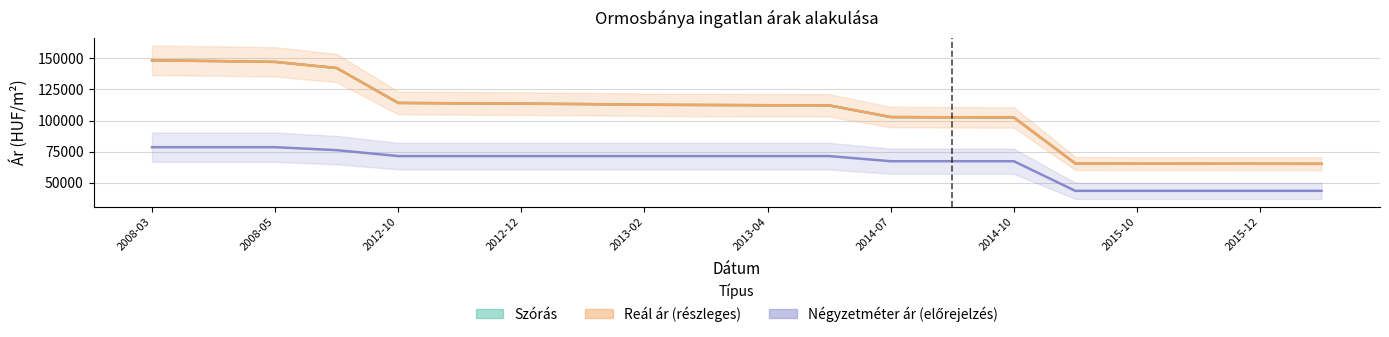

At which label does Átlagos négyzetméter ár (Forecast) reach its peak?

2008-03